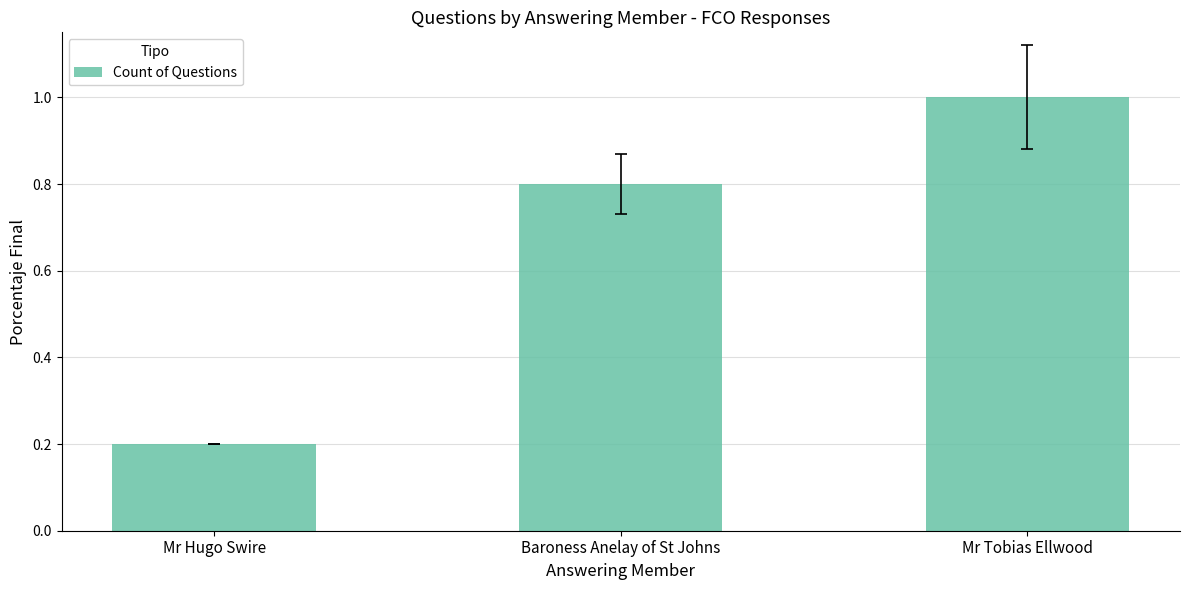

The chart shows a value of 1.0 at Mr Tobias Ellwood. True or false?

True